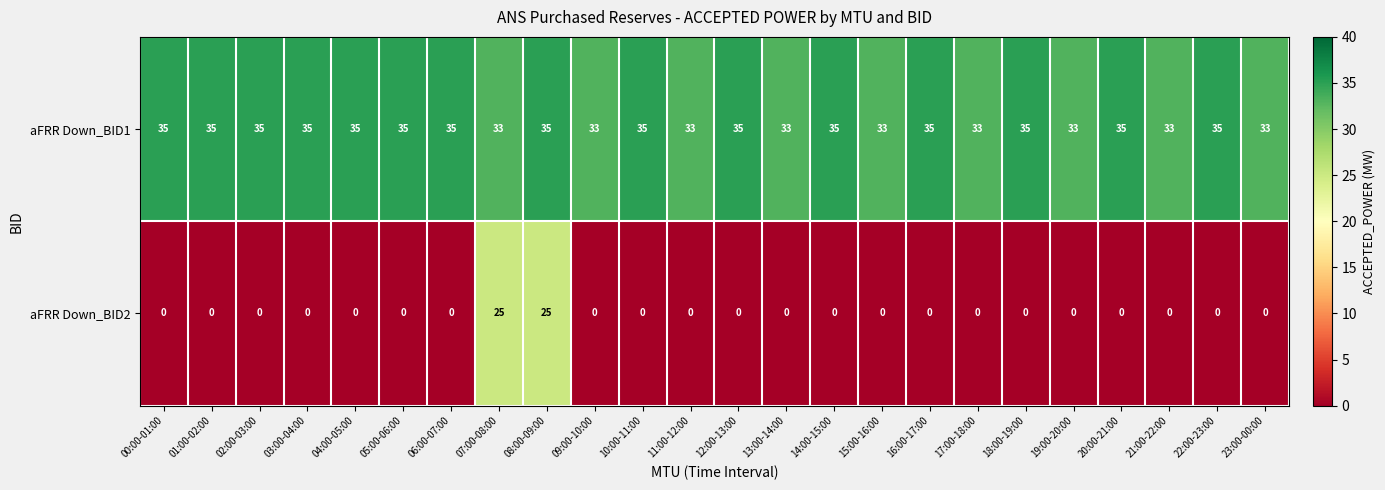

What is the lowest value of the aFRR Down_BID1 series?

33